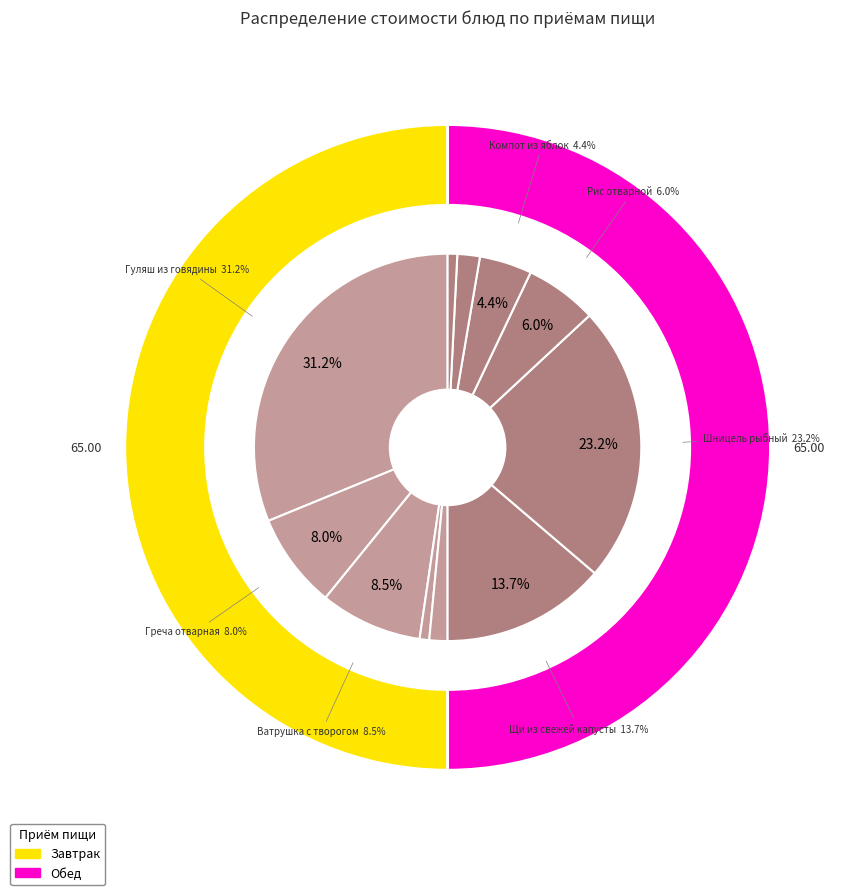

Do Рис отварной and Гуляш из говядины together represent more than half of the pie?

No